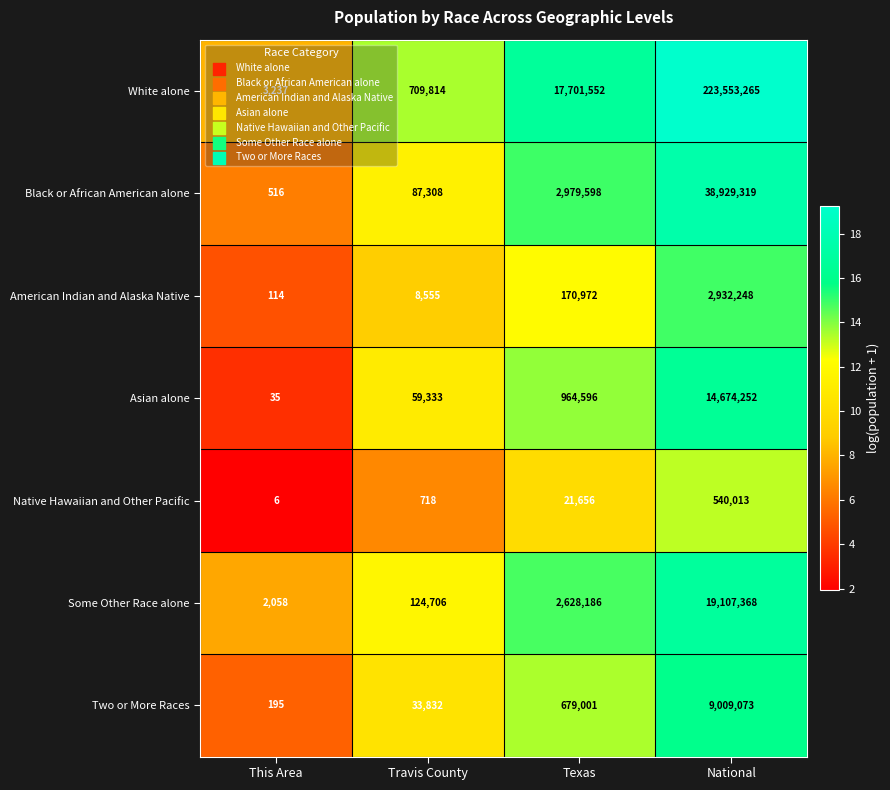

The value of Black or African American alone at This Area is 167. True or false?

False